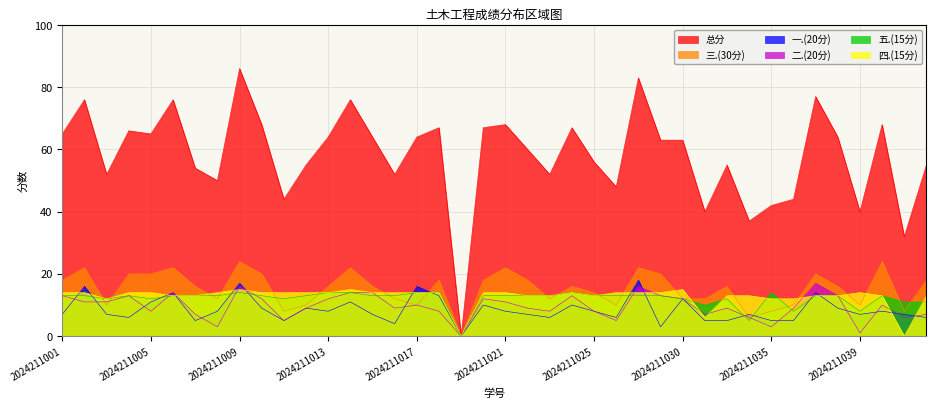

How many values in the 三.(30分) series exceed 16?

17